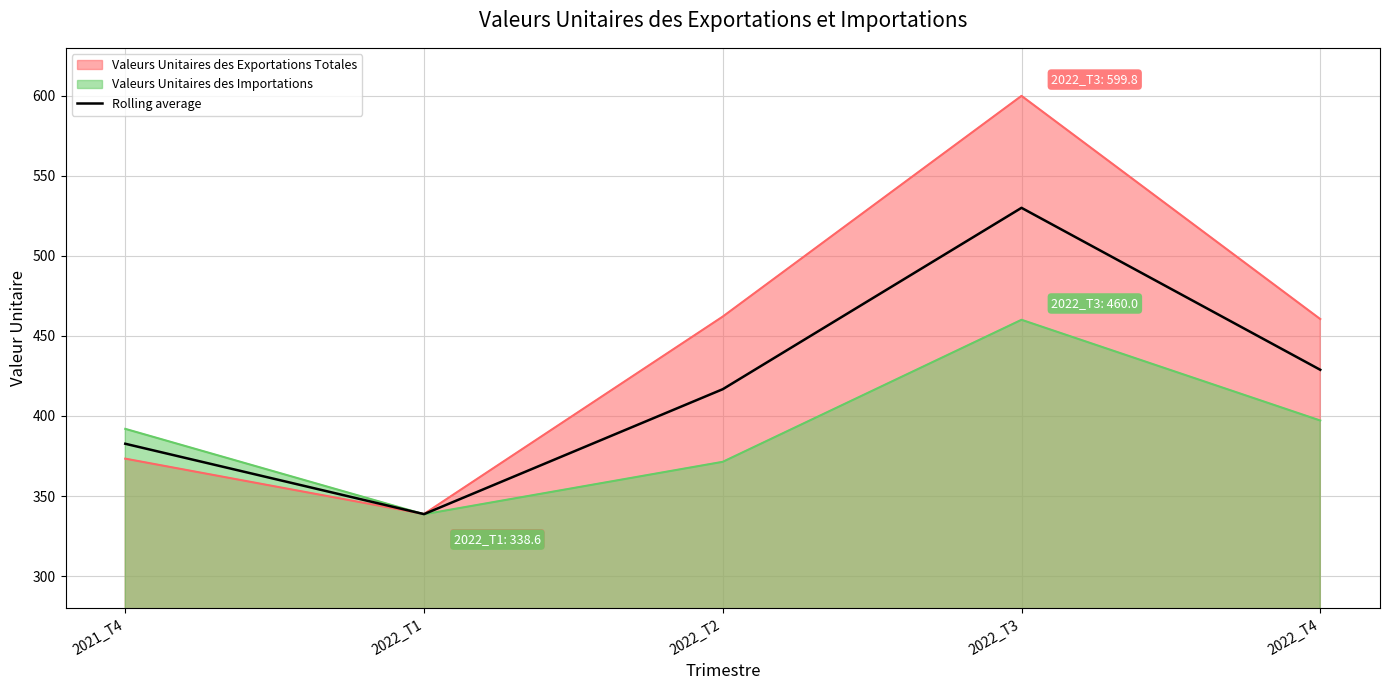

True or false: the data shows 529.9 at 2022_T3.

True